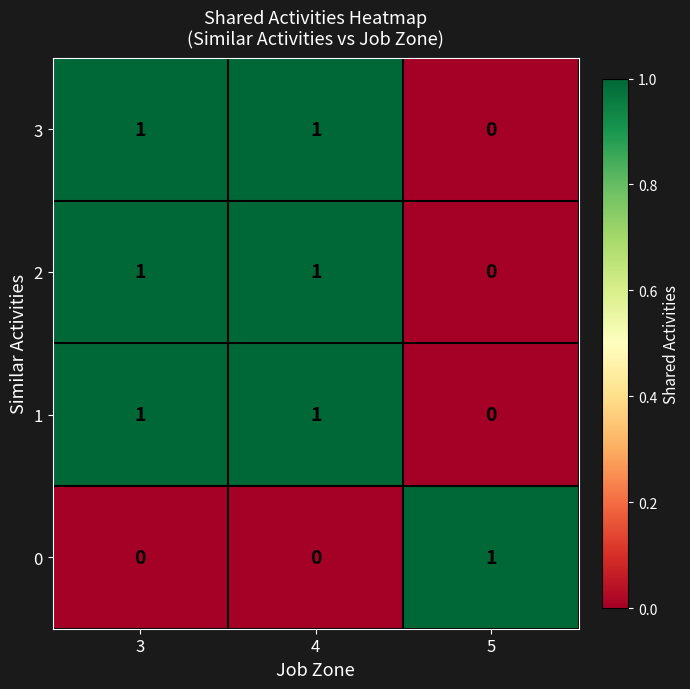

Which category has the highest value in the 0 series?

5